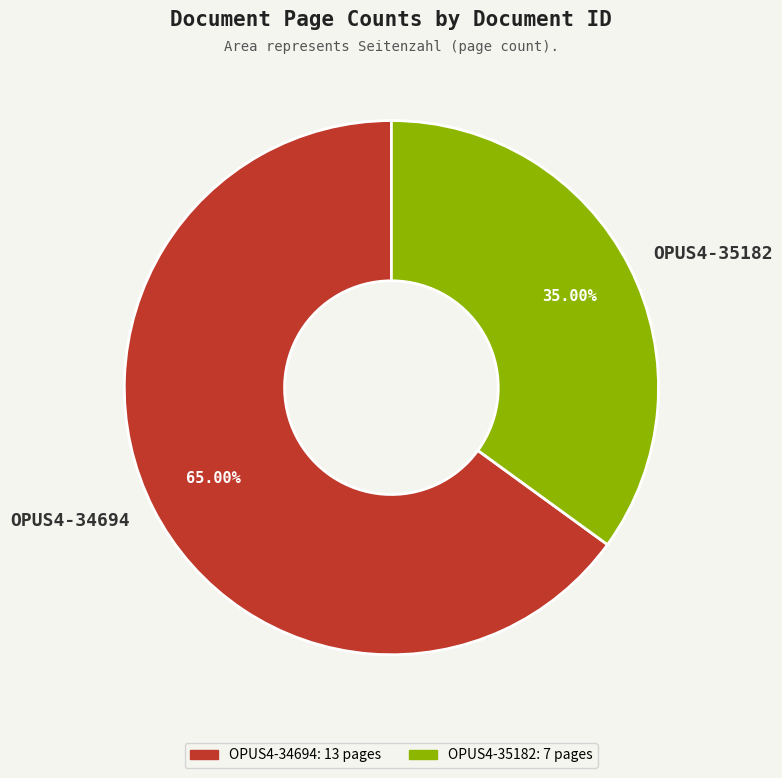

Which slice is the smallest?

OPUS4-35182